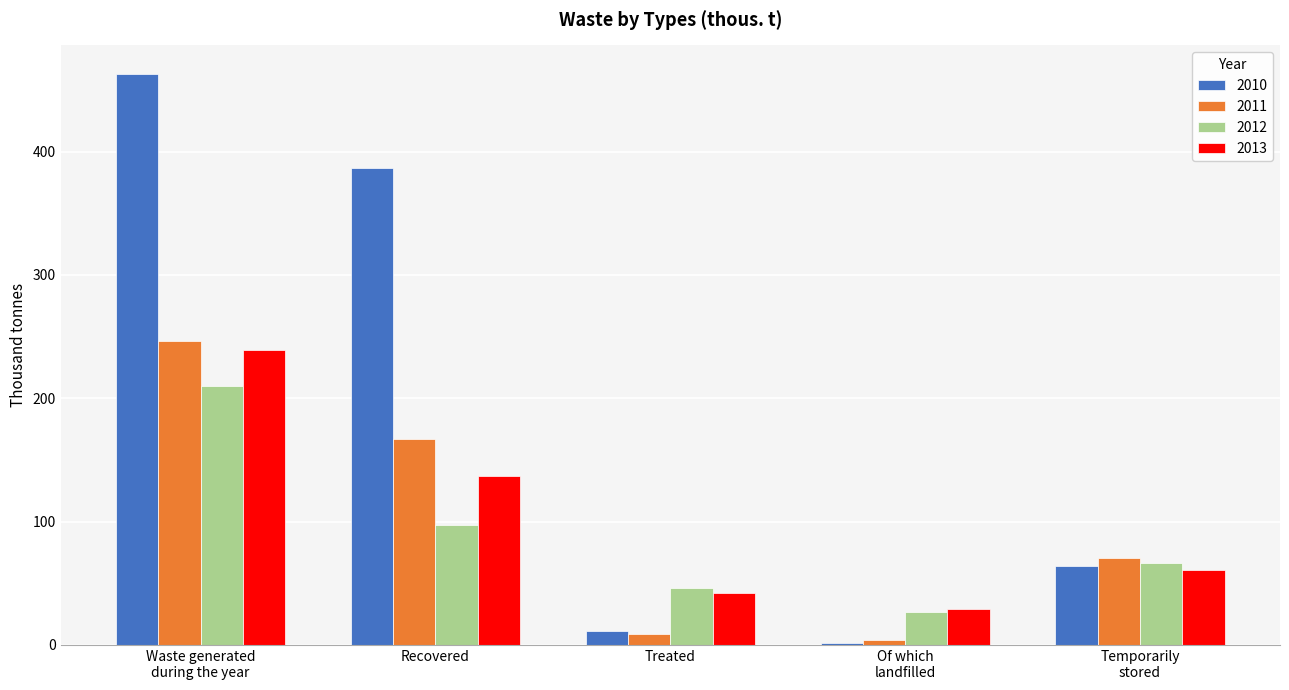

Rank the categories by 2010 value from highest to lowest.

Waste generated
during the year, Recovered, Temporarily
stored, Treated, Of which
landfilled